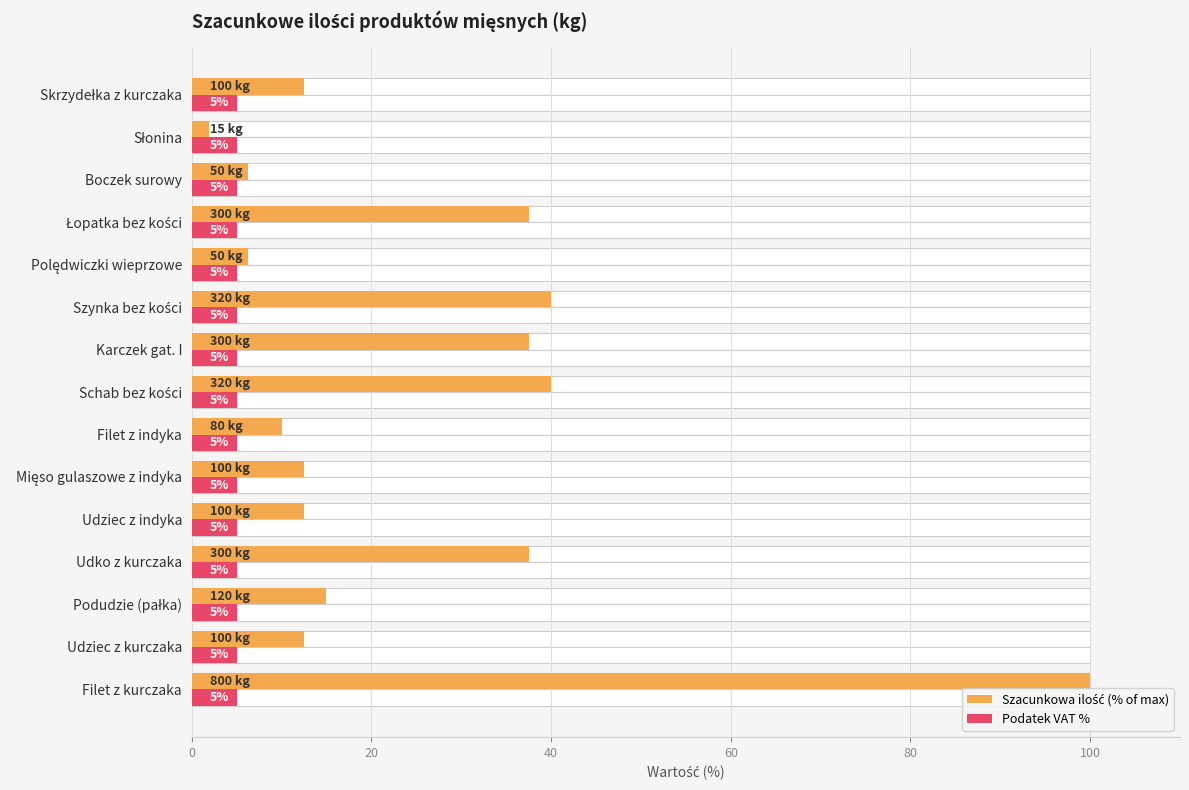

What is the greatest value displayed?

100.0